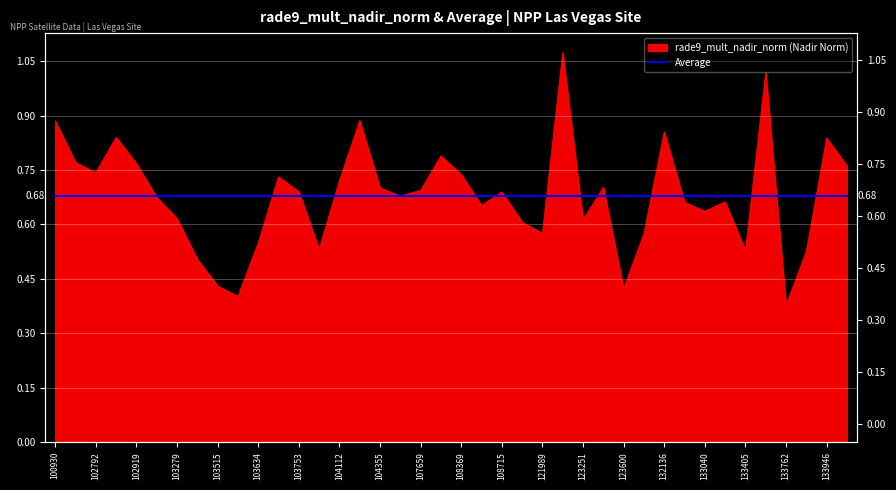

What is the difference between the maximum and minimum values?

0.7